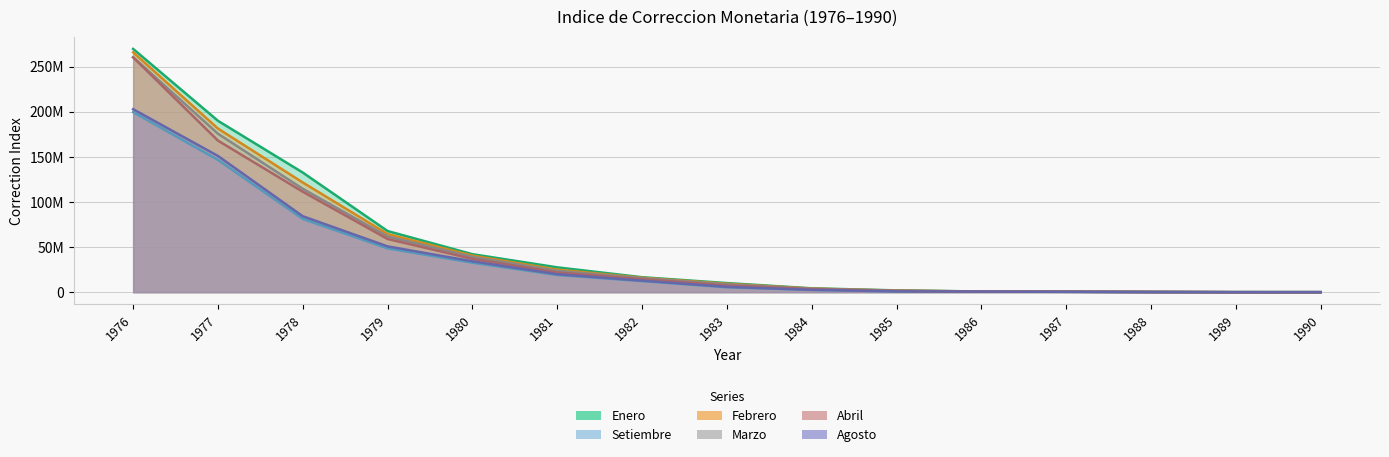

What is the sum of all Setiembre values?

549845083.9